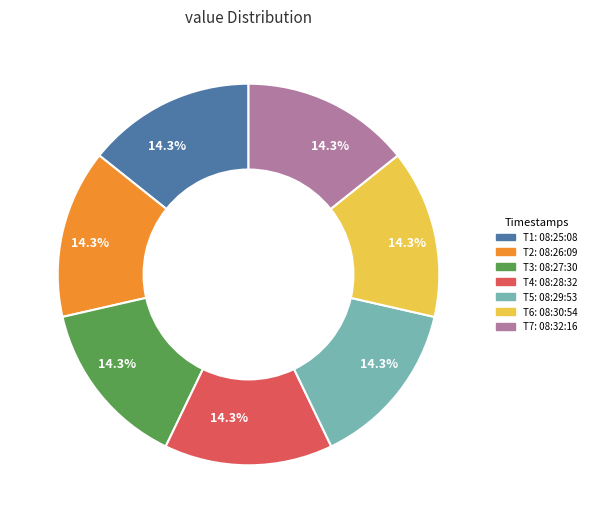

Is there any slice that represents more than half of the pie?

No